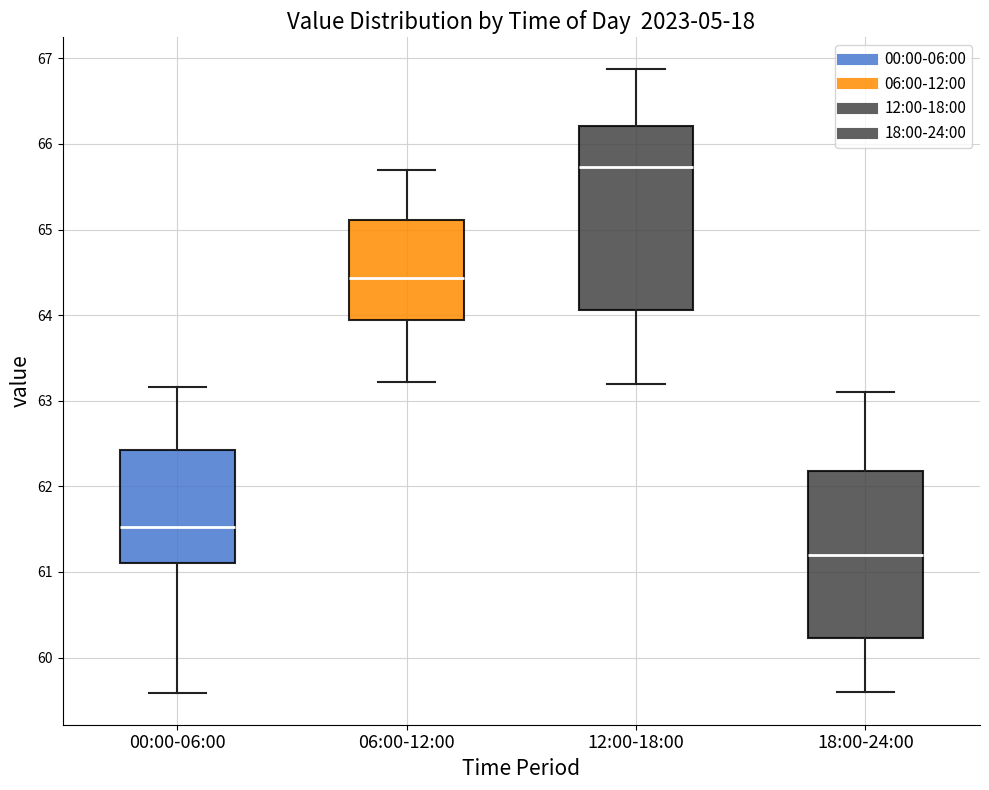

Where does the upper whisker of the box for 06:00-12:00 end on the y-axis? The values are not printed on the chart, so give them approximately, as read against the axis.

65.7